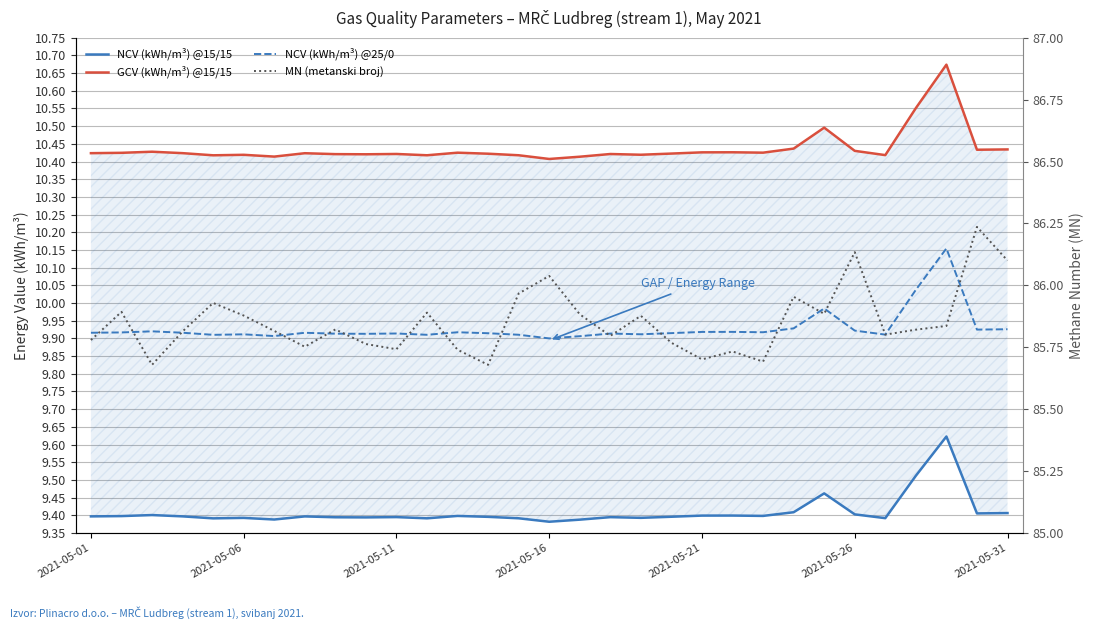

How many distinct data groups are displayed?

4